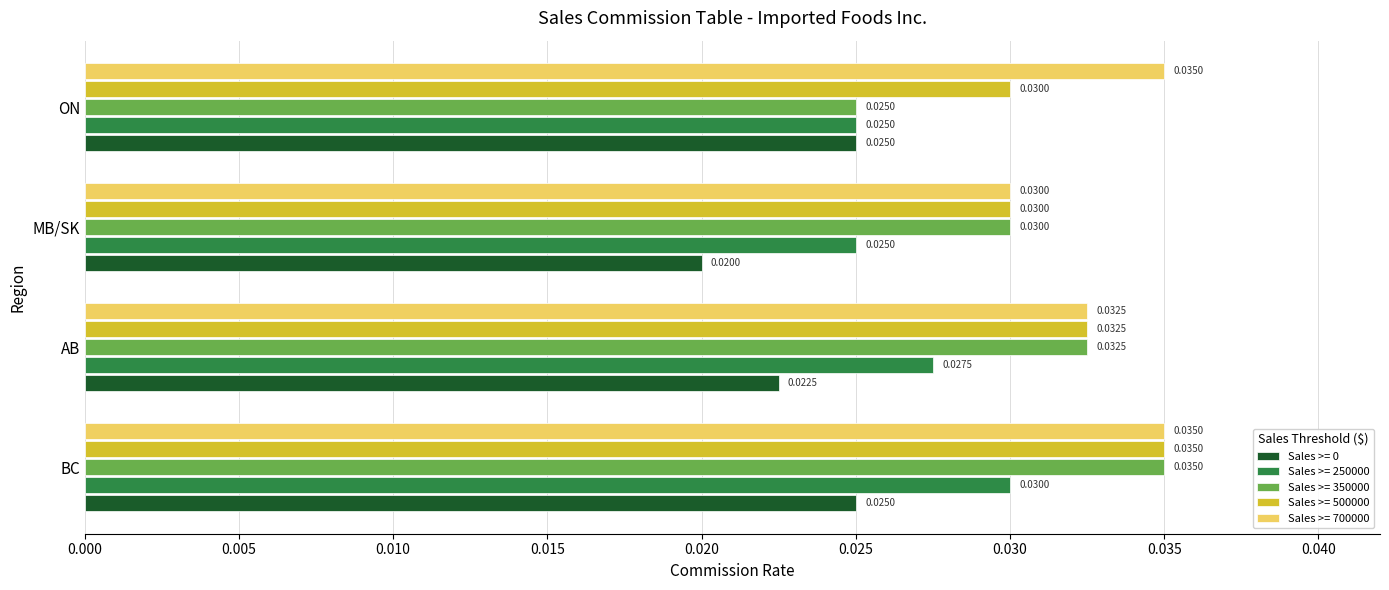

At which label does Sales >= 350000 reach its minimum?

ON